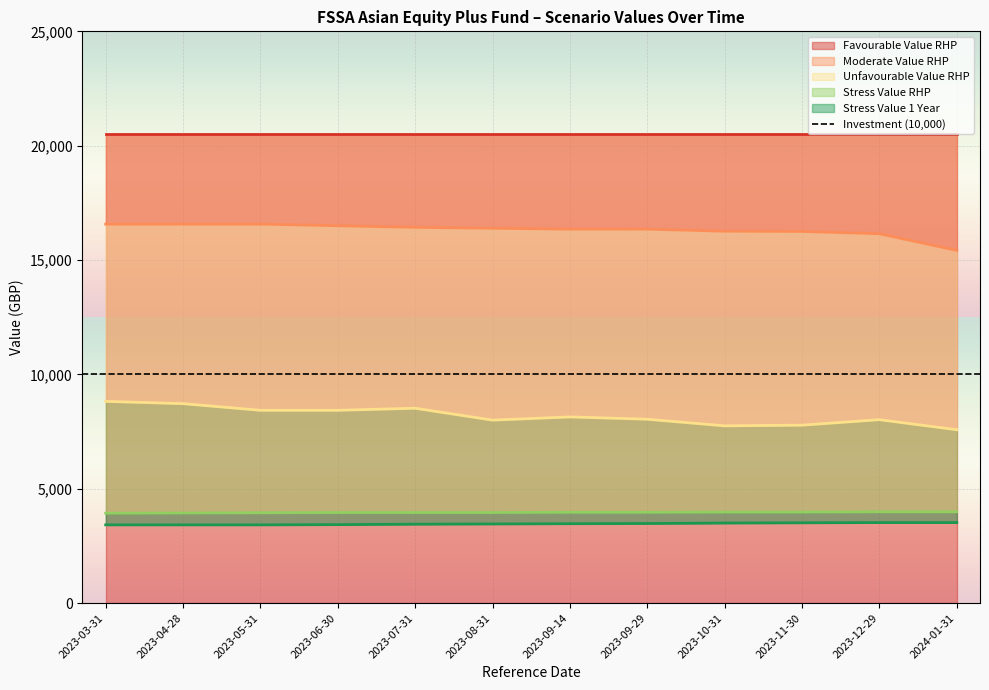

Is the value of Stress Value RHP at 2023-03-31 greater than the value of Unfavourable Value RHP at 2023-12-29?

No